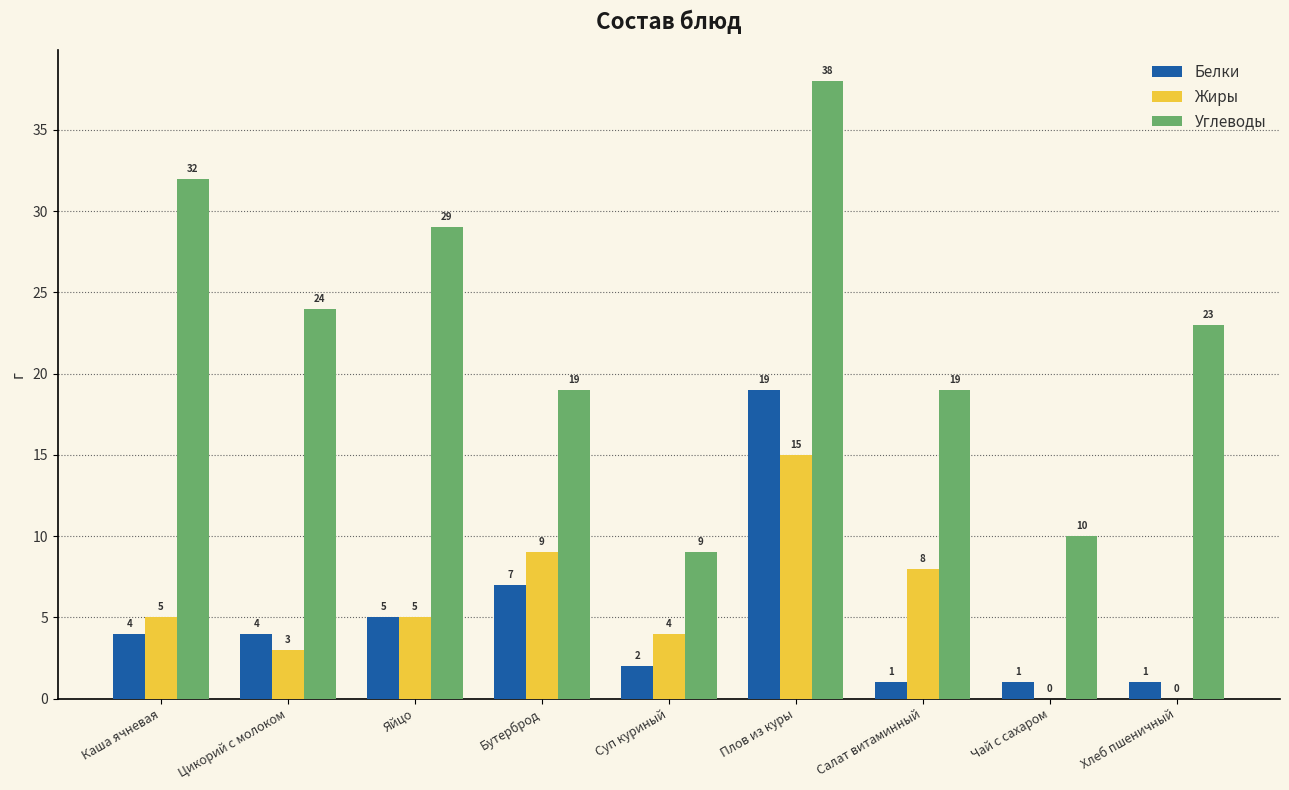

Reading left to right, what are all the values shown in this chart?

Белки: 4	4	5	7	2	19	1	1	1
Жиры: 5	3	5	9	4	15	8	0	0
Углеводы: 32	24	29	19	9	38	19	10	23